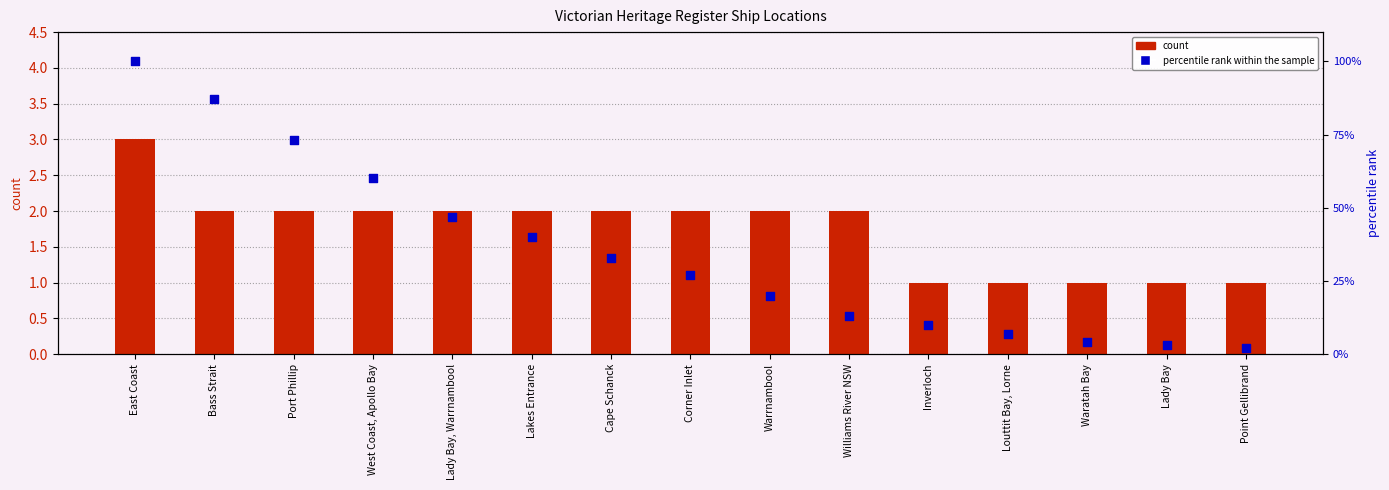

Which series has the largest Y range (max minus min)?

percentile rank within the sample